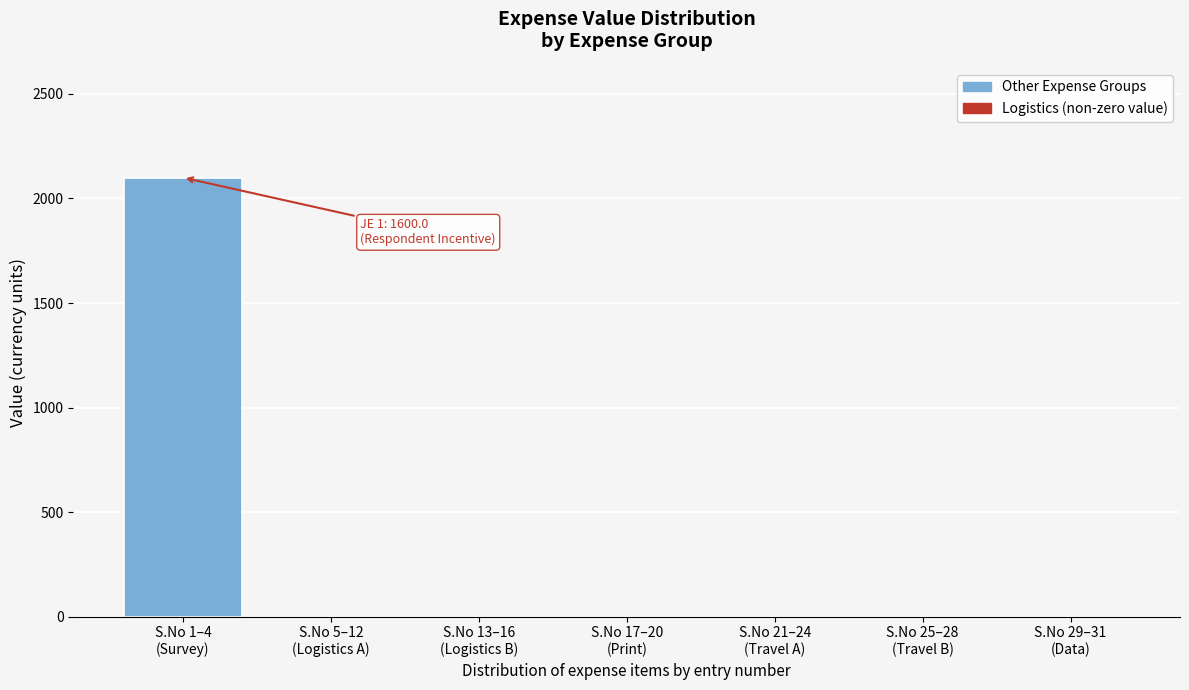

What is the greatest value displayed?

2100